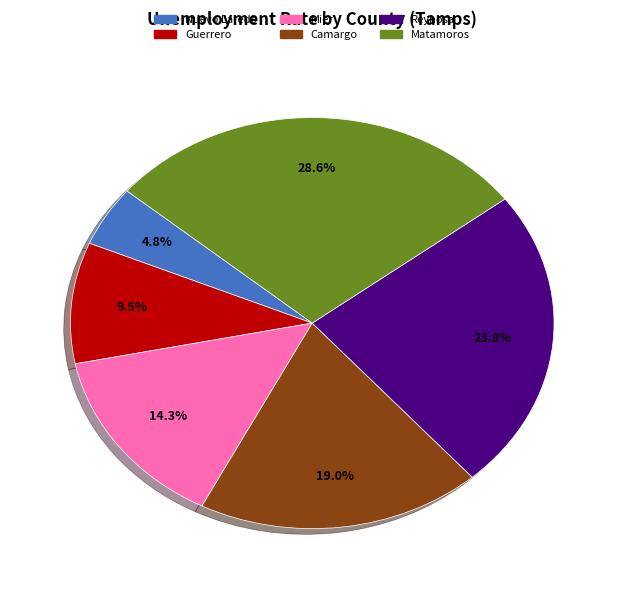

Which category has the biggest portion of the pie?

Matamoros